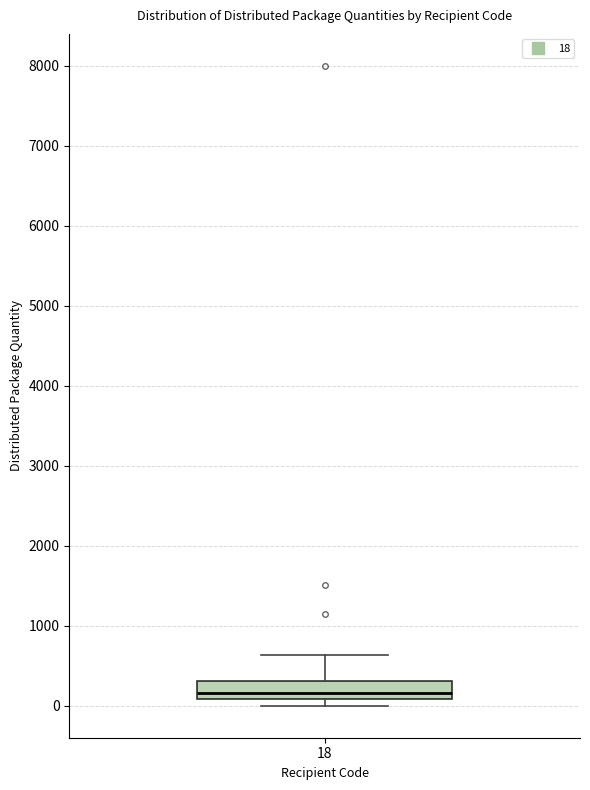

Read this box plot against the y-axis: the position of the median line, the range covered by the box, and the ends of both whiskers. The values are not printed on the chart, so give them approximately, as read against the axis.

median 200, box 100 to 300, whiskers 0 to 600